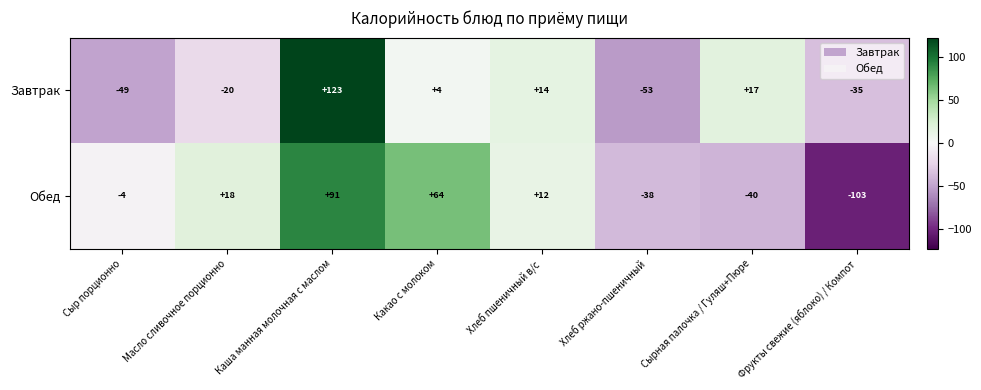

At Хлеб пшеничный в/с, list the series in order from largest to smallest.

Завтрак, Обед